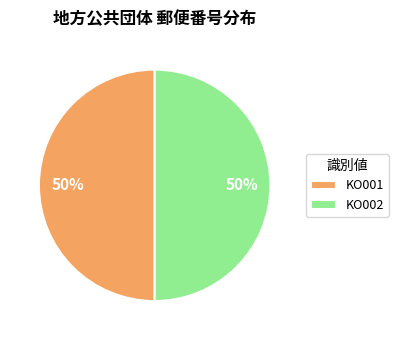

True or false: KO001 accounts for 50% of the total.

True